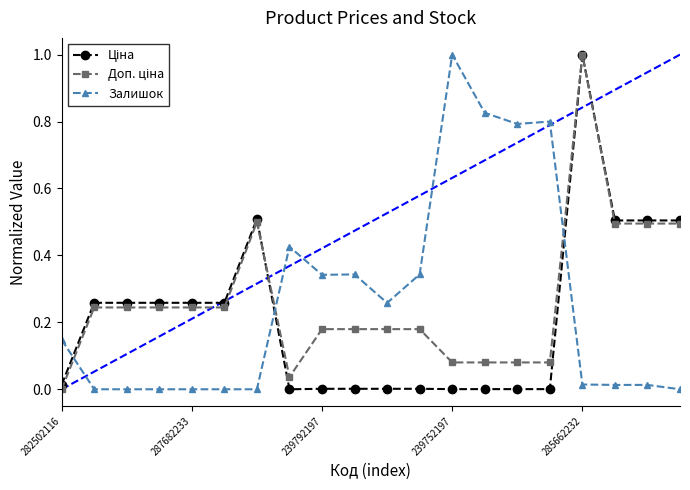

At how many categories does at least one series exceed 0?

20